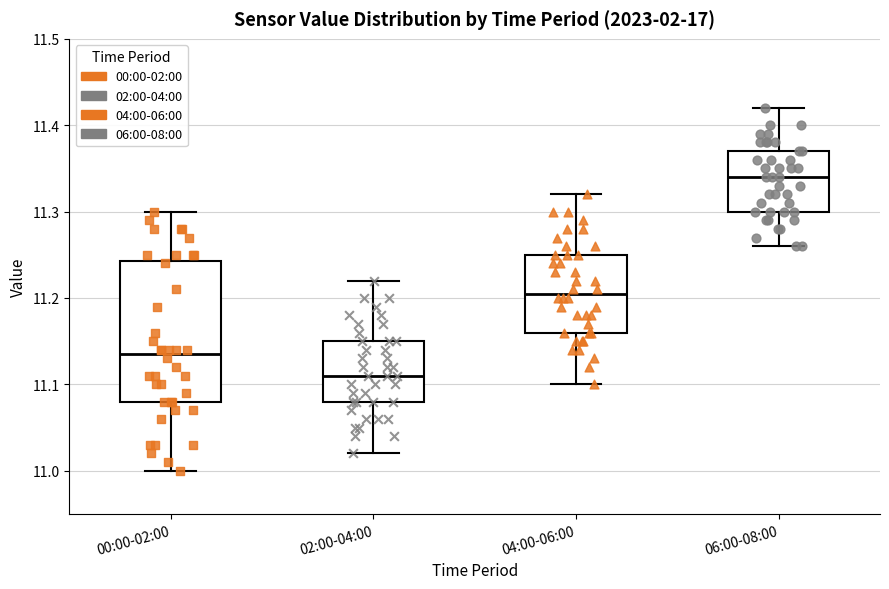

Where does the upper whisker of the box for 06:00-08:00 end on the y-axis? The values are not printed on the chart, so give them approximately, as read against the axis.

11.42